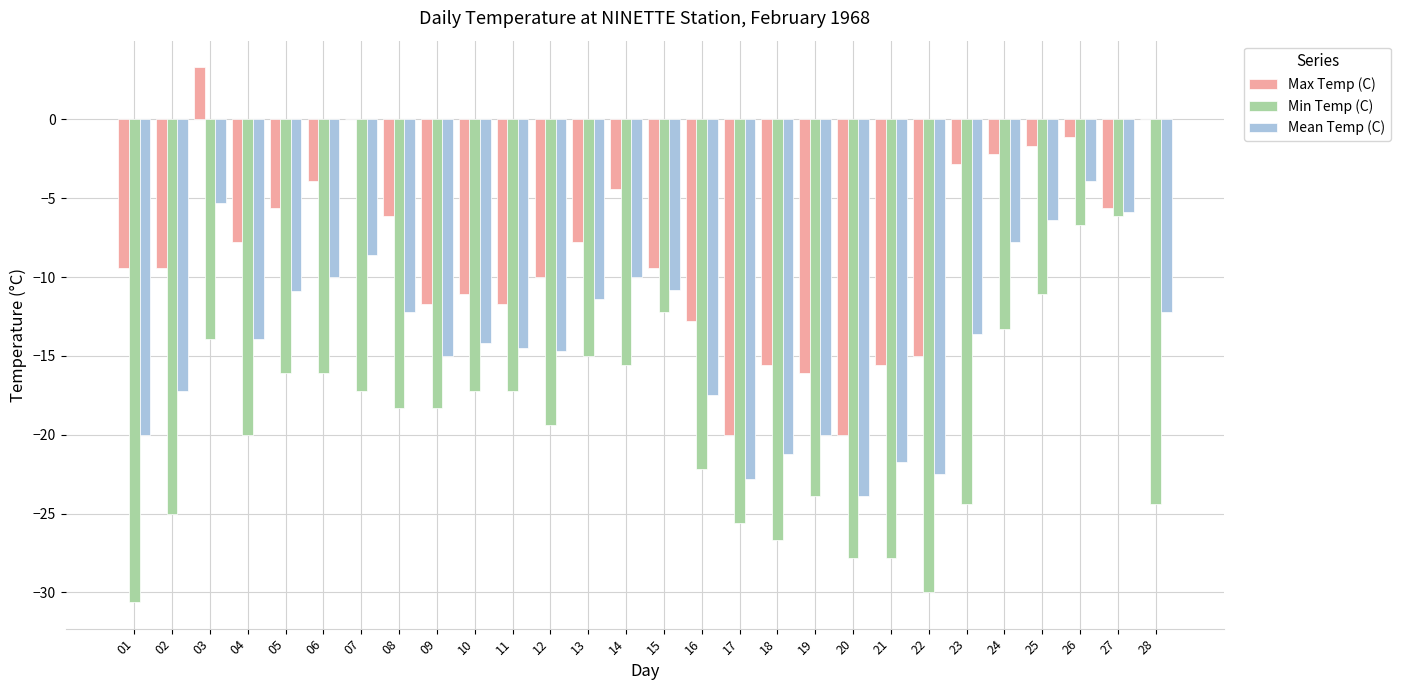

What is the total value across all series at 21?

-65.1